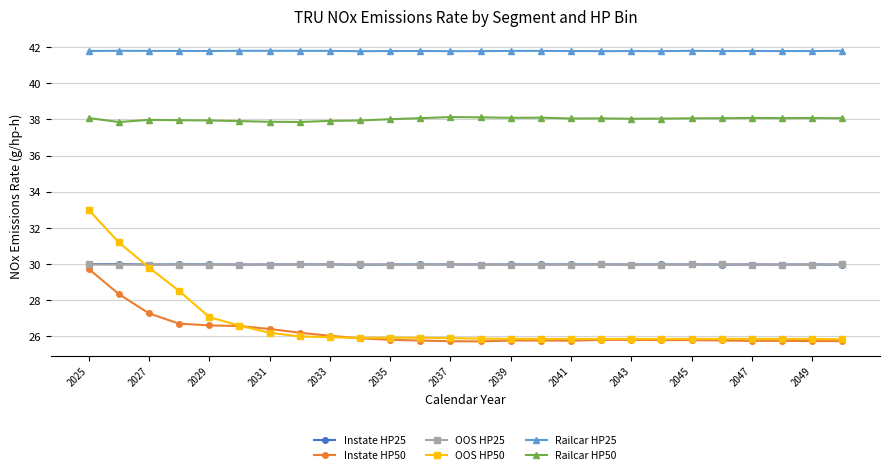

True or false: Railcar HP25 and OOS HP50 intersect in this chart.

False